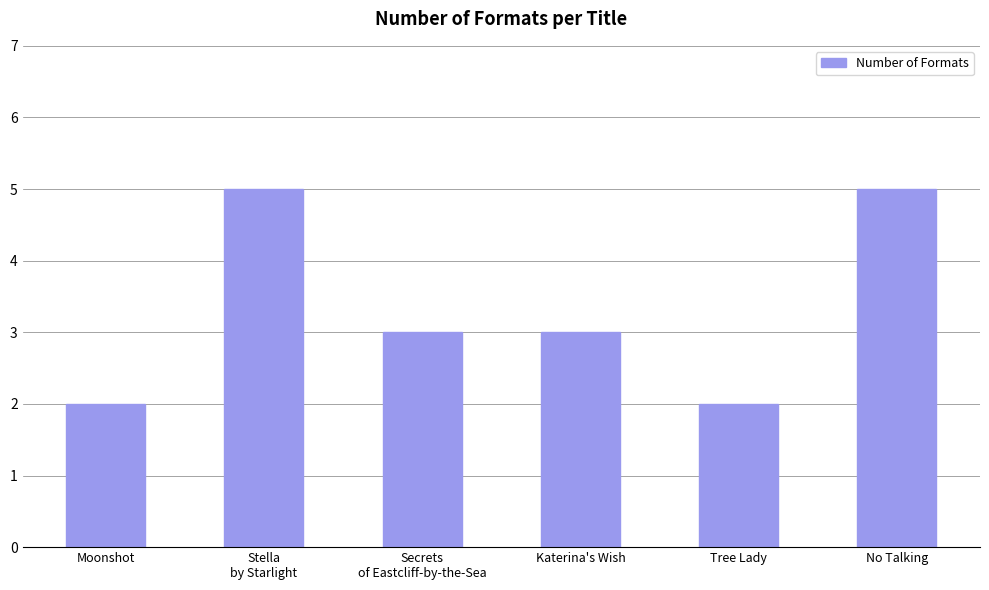

Reading left to right, transcribe all the data shown in this chart.

2	5	3	3	2	5